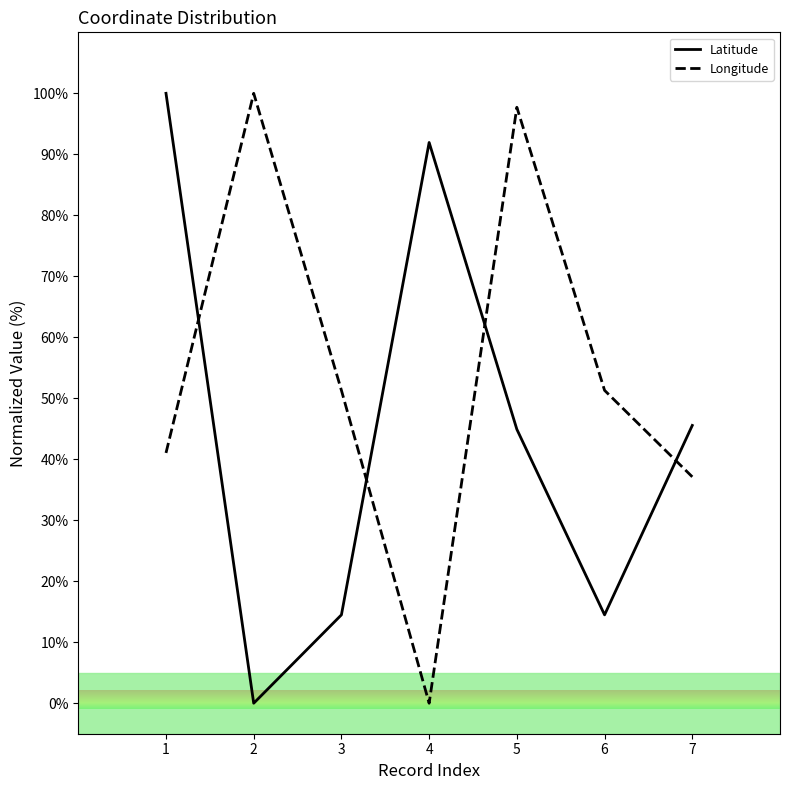

What is the sum of all Latitude values?

311.4